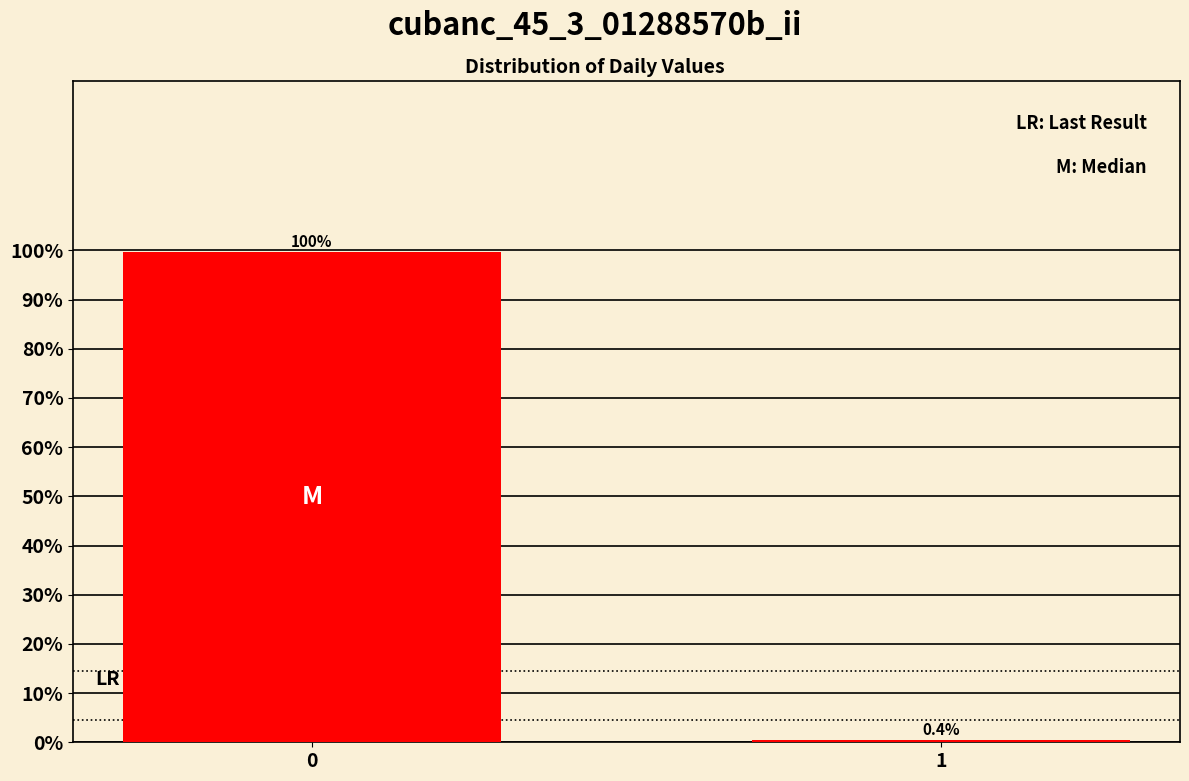

Reading left to right, what are all the values shown in this chart?

0=99.6	1=0.4